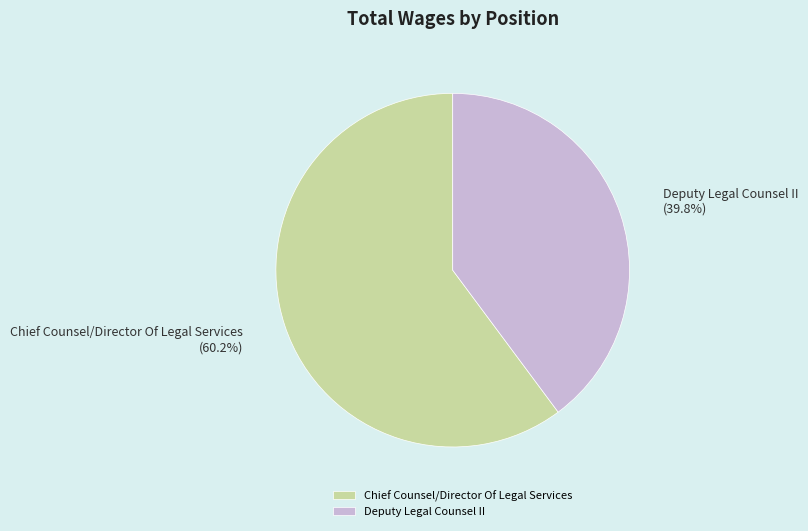

Does Chief Counsel/Director Of Legal Services account for over 50% of the chart?

Yes